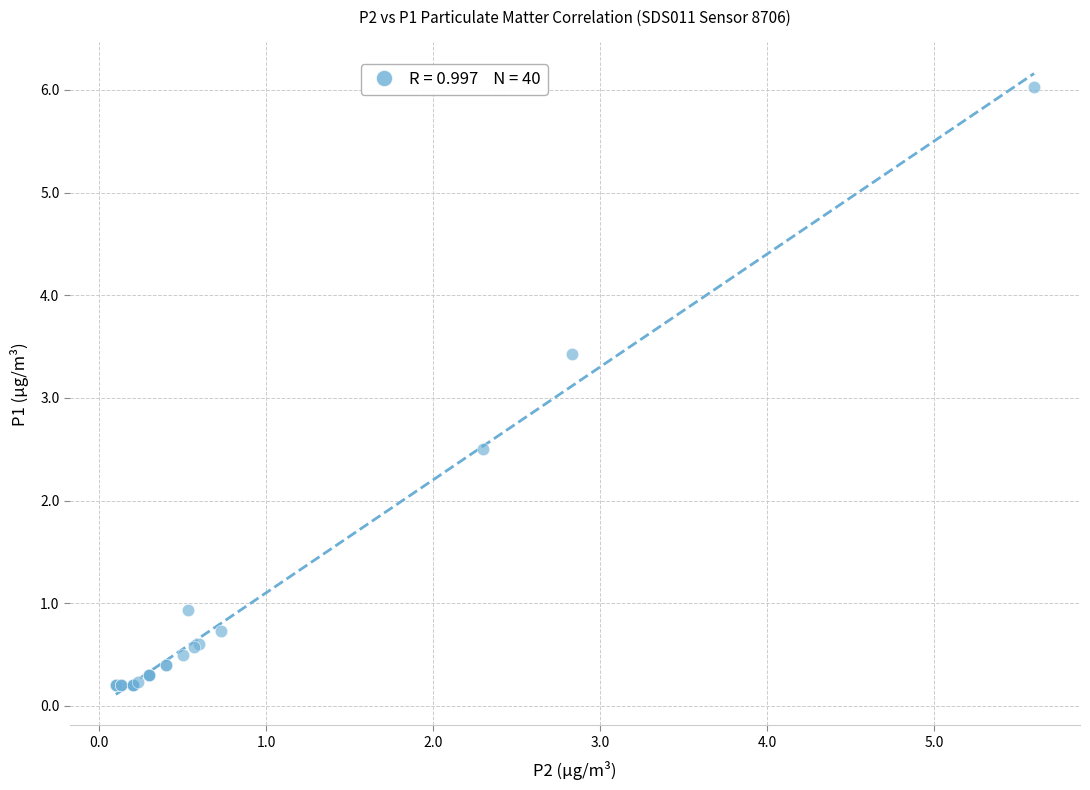

What Y value in the scatter plot is closest to 3?

3.4